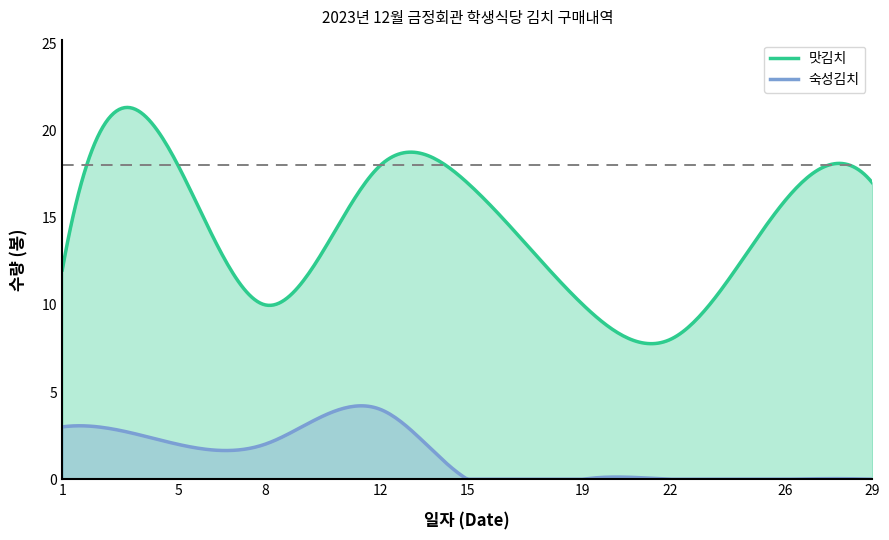

The value of 숙성김치 at 15 is 1. True or false?

False